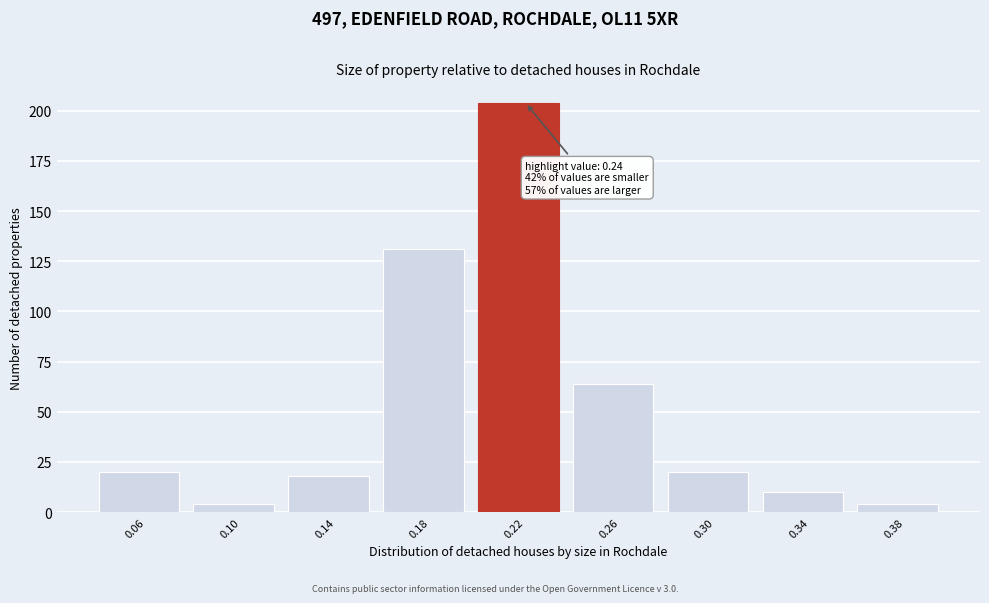

Reading left to right, list all the values displayed in this chart.

20	4	18	131	204	64	20	10	4